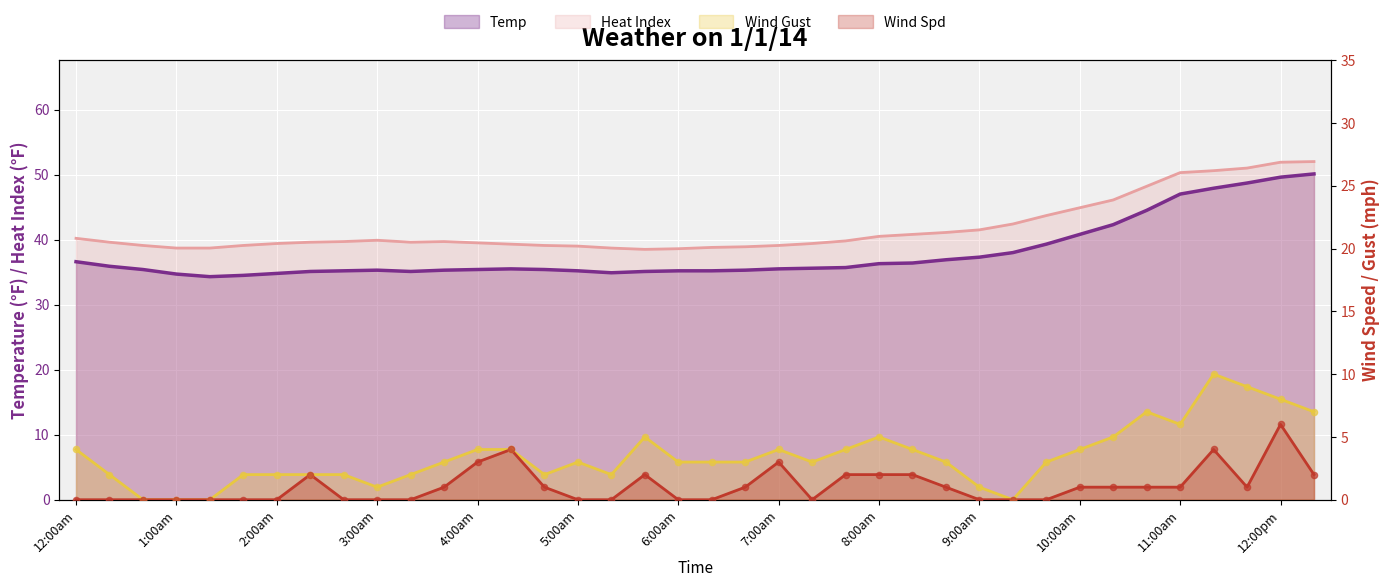

Which series has the largest Y range (max minus min)?

Temp